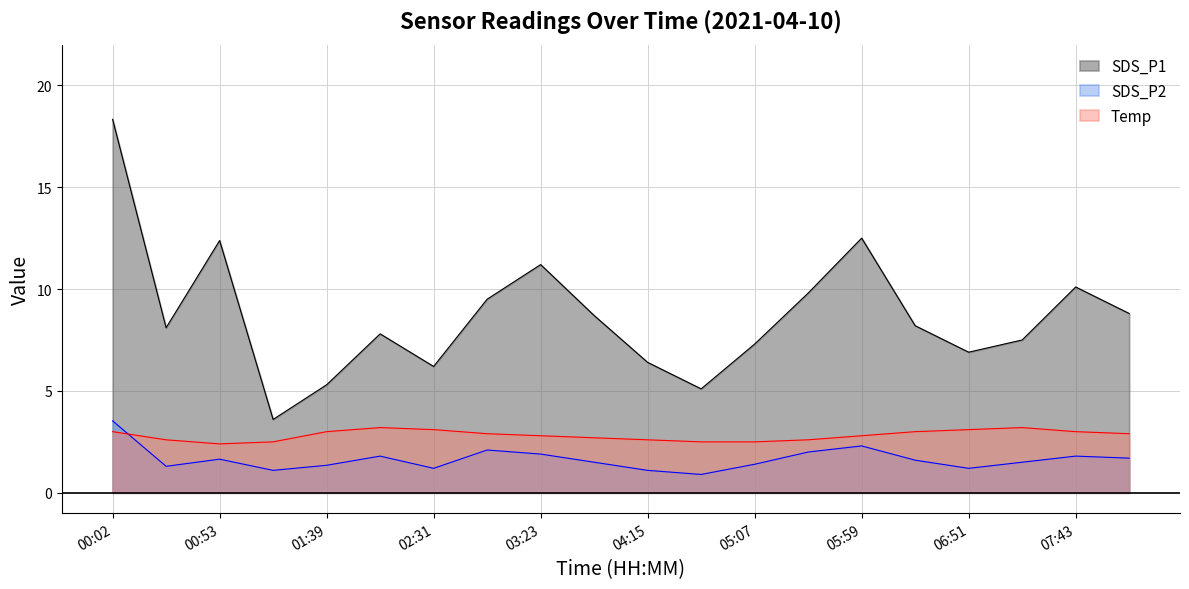

At how many categories does at least one series exceed 3?

20